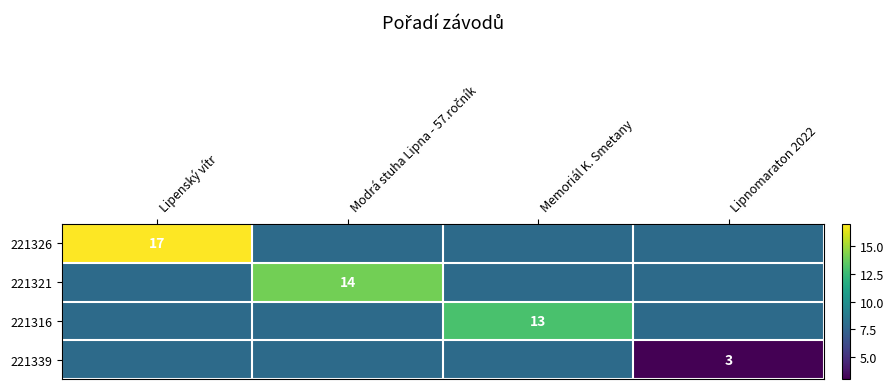

At Lipnomaraton 2022, list the series in order from smallest to largest.

221326, 221321, 221316, 221339